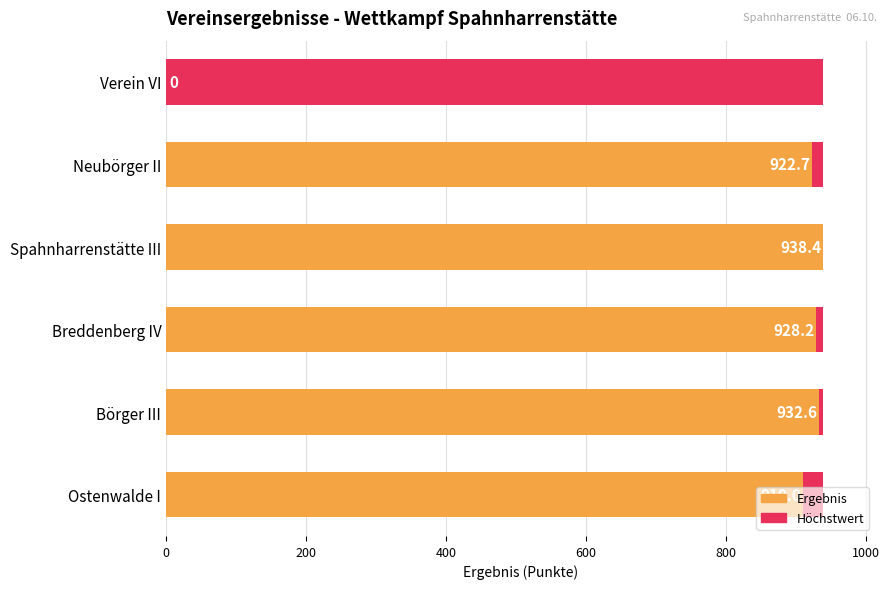

How many bars are there in each group?

2